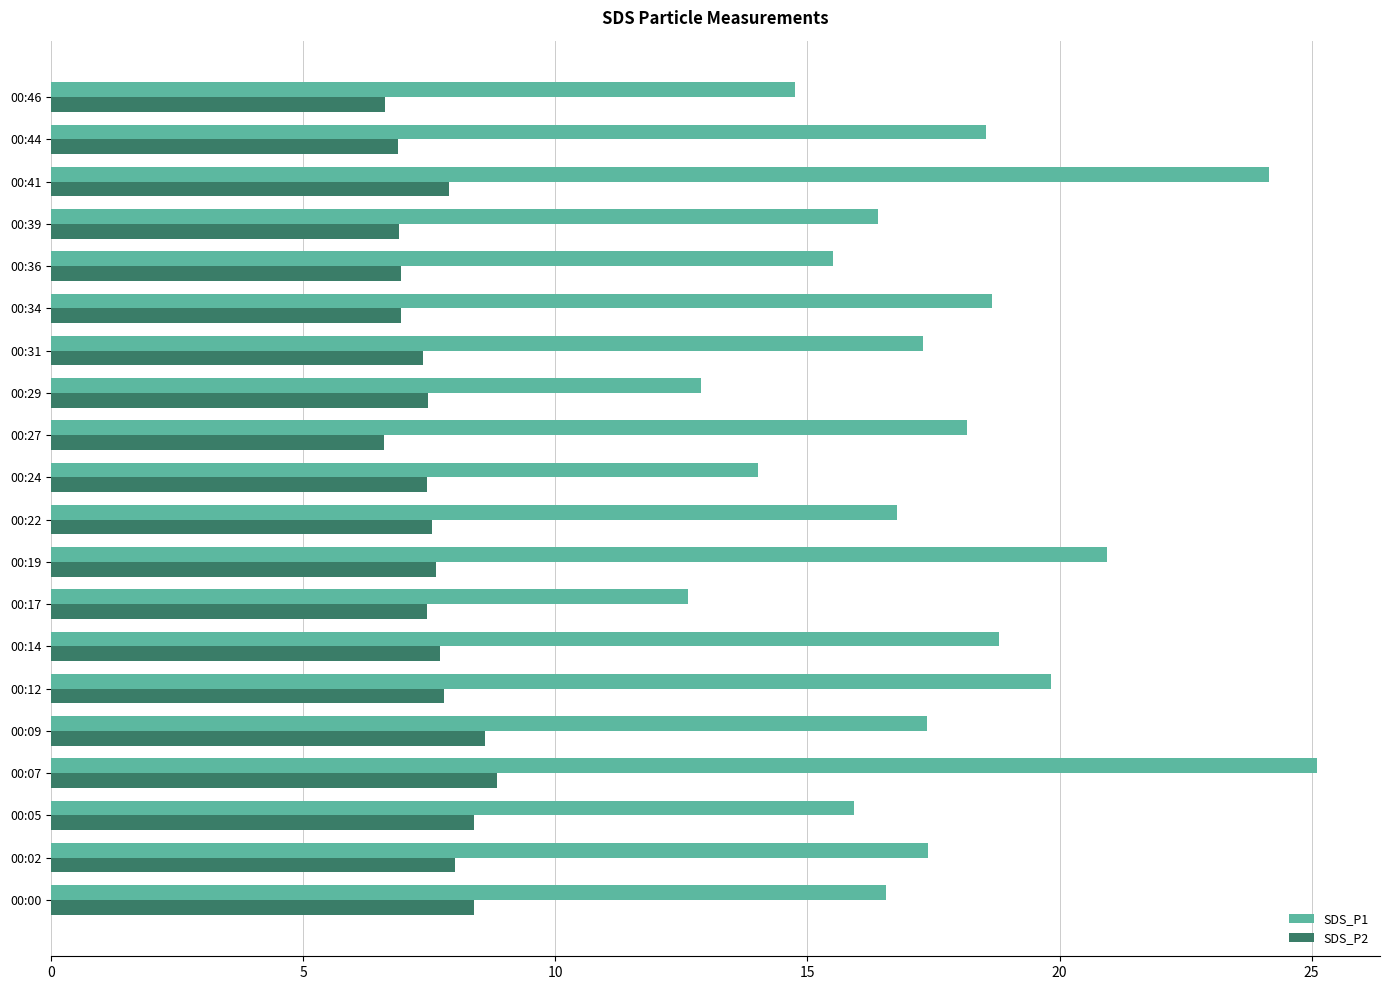

How many series are shown in this chart?

2